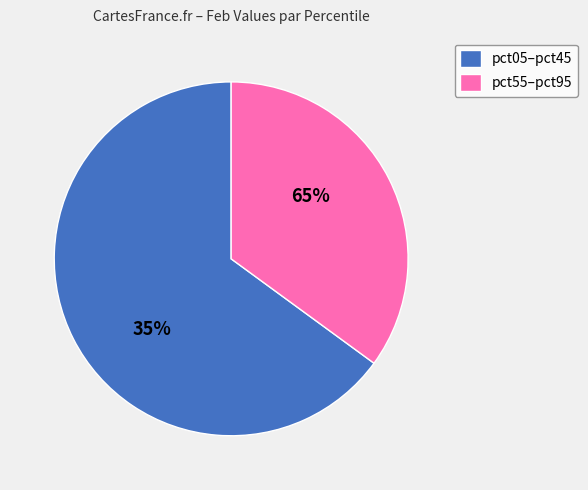

Which category has the biggest portion of the pie?

pct05